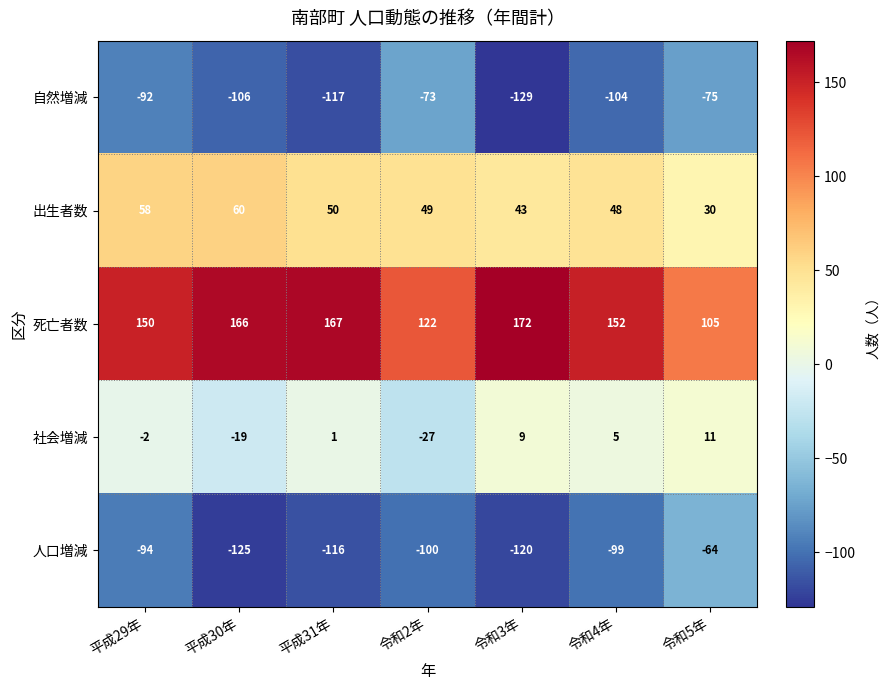

What is the approximate value of 出生者数 at 平成29年?

58